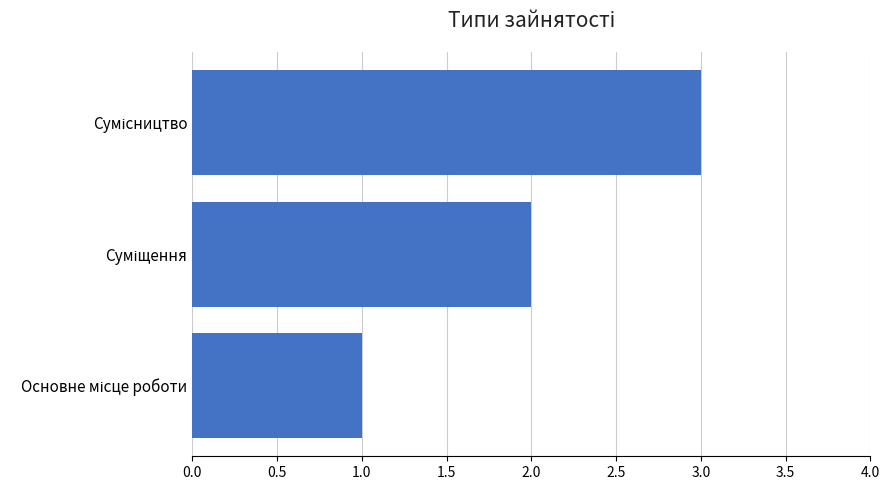

What is the sum of all values?

6